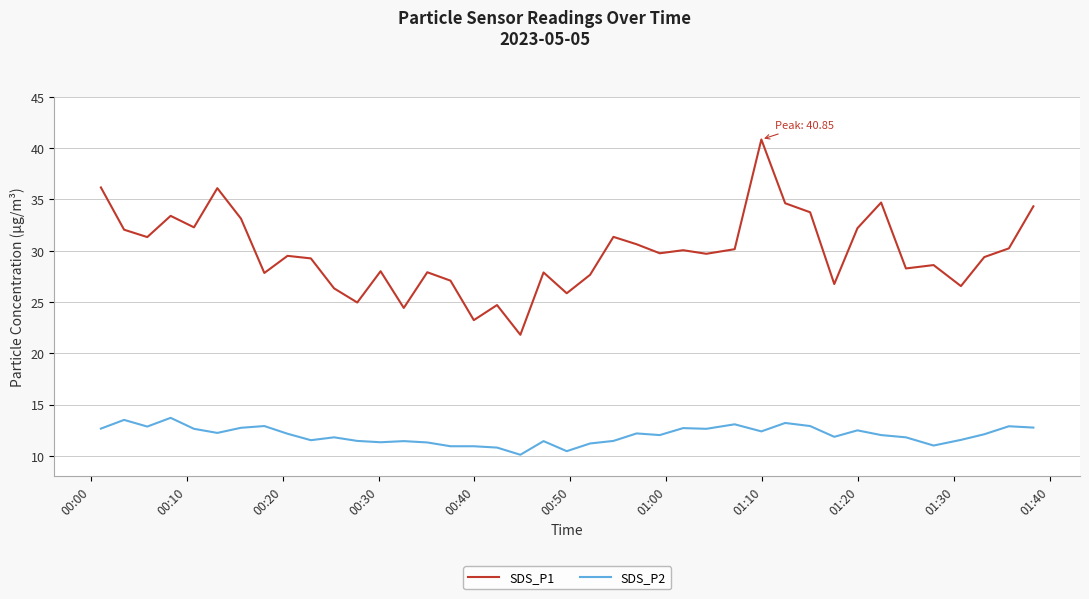

True or false: SDS_P1 and SDS_P2 cross at least once.

False